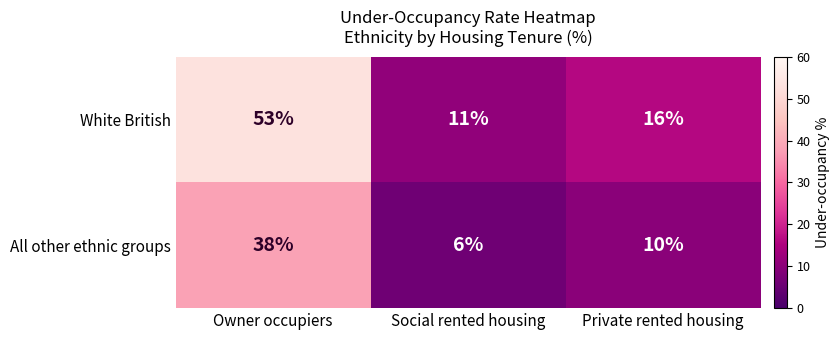

Is it true that White British equals 53 at Owner occupiers?

True